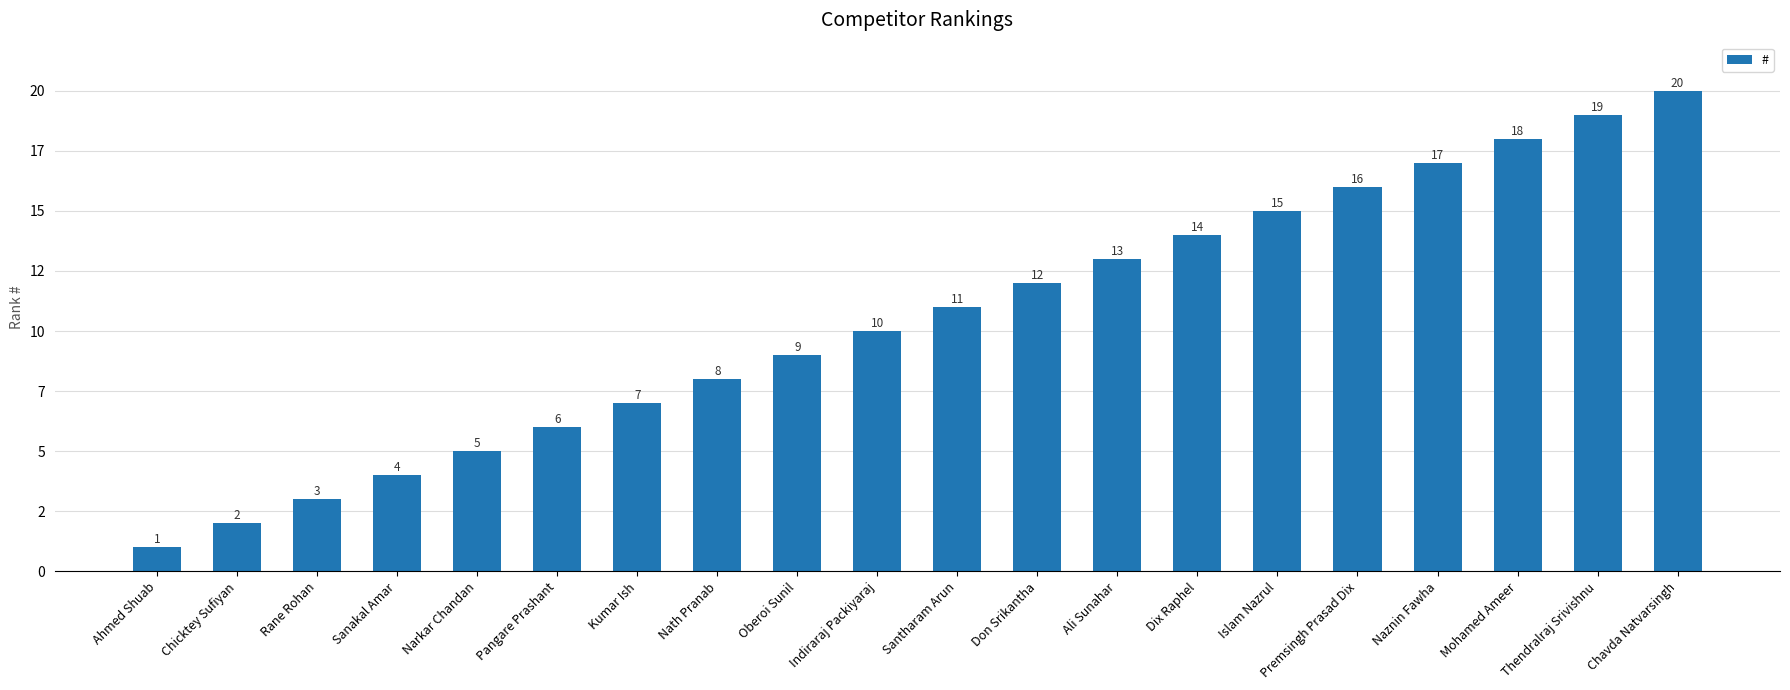

Does the chart contain any negative values?

No